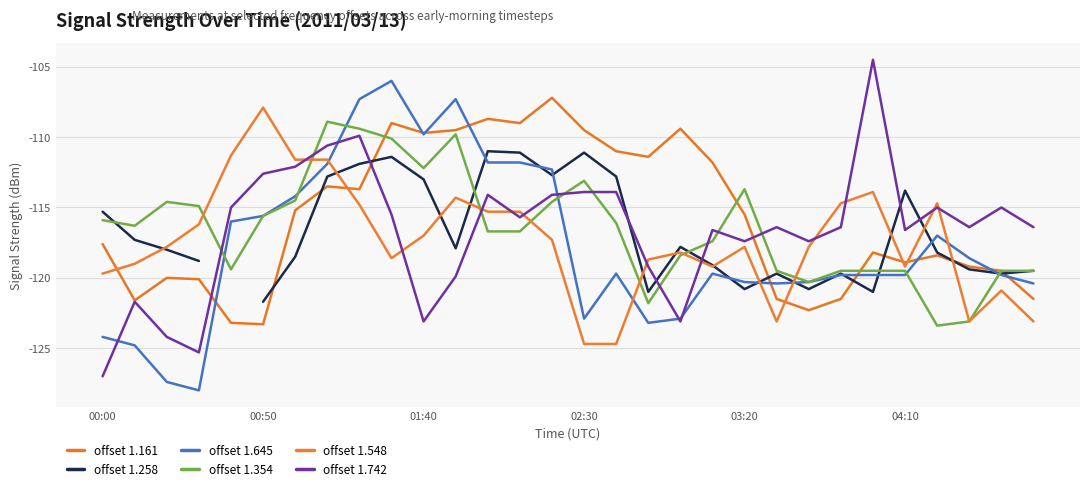

At how many categories does at least one series exceed -113?

17